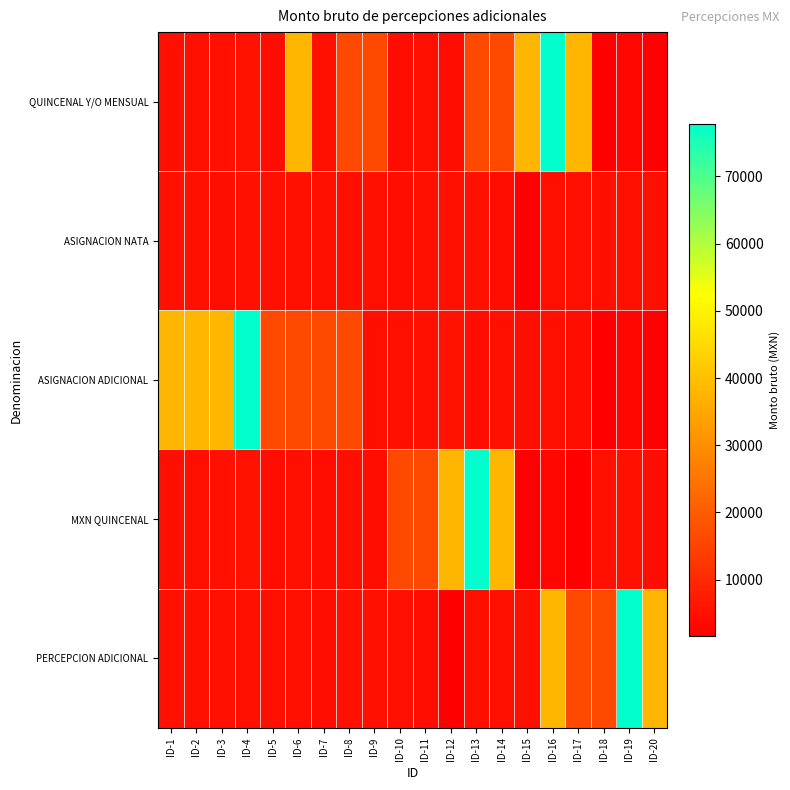

Reading left to right, what are all the values shown in this chart?

QUINCENAL Y/O MENSUAL: ID-1=4707.3	ID-2=4763.8	ID-3=4925.3	ID-4=5370.9	ID-5=4379.8	ID-6=38024.0	ID-7=4668.0	ID-8=16366.0	ID-9=16367.0	ID-10=4539.9	ID-11=4672.0	ID-12=4541.9	ID-13=16371.0	ID-14=16372.0	ID-15=38033.0	ID-16=77853.0	ID-17=38035.0	ID-18=1586.1	ID-19=3156.2	ID-20=1808.3
ASIGNACION NATA: ID-1=5159.9	ID-2=5023.5	ID-3=4552.9	ID-4=4946.3	ID-5=4947.3	ID-6=4948.3	ID-7=4733.3	ID-8=4689.0	ID-9=4790.8	ID-10=4559.9	ID-11=5032.5	ID-12=4954.3	ID-13=4955.3	ID-14=4563.9	ID-15=1823.3	ID-16=4565.9	ID-17=4743.3	ID-18=4744.3	ID-19=4668.0	ID-20=4690.0
ASIGNACION ADICIONAL: ID-1=38024.0	ID-2=38033.0	ID-3=38035.0	ID-4=77853.0	ID-5=16366.0	ID-6=16367.0	ID-7=16371.0	ID-8=16372.0	ID-9=4707.3	ID-10=4763.8	ID-11=4925.3	ID-12=5370.9	ID-13=4379.8	ID-14=4668.0	ID-15=4539.9	ID-16=4672.0	ID-17=4541.9	ID-18=1586.1	ID-19=3156.2	ID-20=1808.3
MXN QUINCENAL: ID-1=4707.3	ID-2=4763.8	ID-3=4925.3	ID-4=5370.9	ID-5=4379.8	ID-6=4668.0	ID-7=4539.9	ID-8=4672.0	ID-9=4541.9	ID-10=16371.0	ID-11=16372.0	ID-12=38033.0	ID-13=77853.0	ID-14=38035.0	ID-15=1586.1	ID-16=3156.2	ID-17=1808.3	ID-18=5159.9	ID-19=5023.5	ID-20=4552.9
PERCEPCION ADICIONAL: ID-1=4946.3	ID-2=4947.3	ID-3=4948.3	ID-4=4733.3	ID-5=4689.0	ID-6=4790.8	ID-7=4559.9	ID-8=5032.5	ID-9=4954.3	ID-10=4955.3	ID-11=4563.9	ID-12=1823.3	ID-13=4565.9	ID-14=4743.3	ID-15=4744.3	ID-16=38024.0	ID-17=16366.0	ID-18=16367.0	ID-19=77853.0	ID-20=38035.0